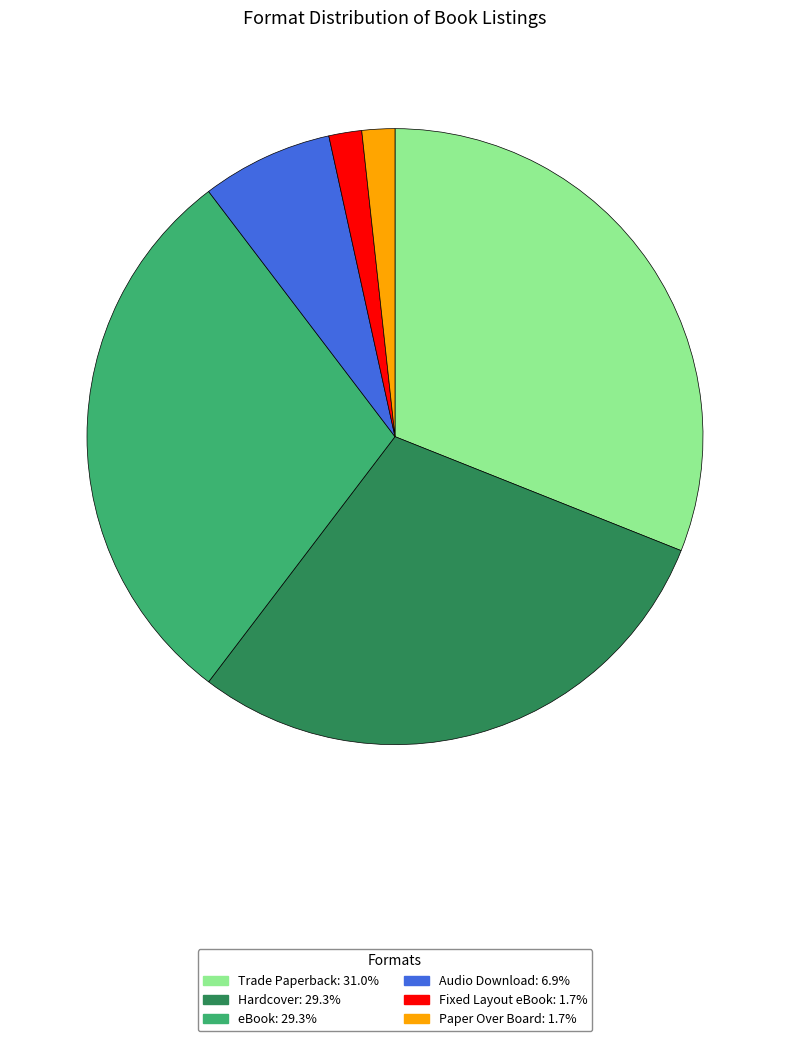

Is the sum of eBook: 29.3% and Audio Download: 6.9% greater than half?

No